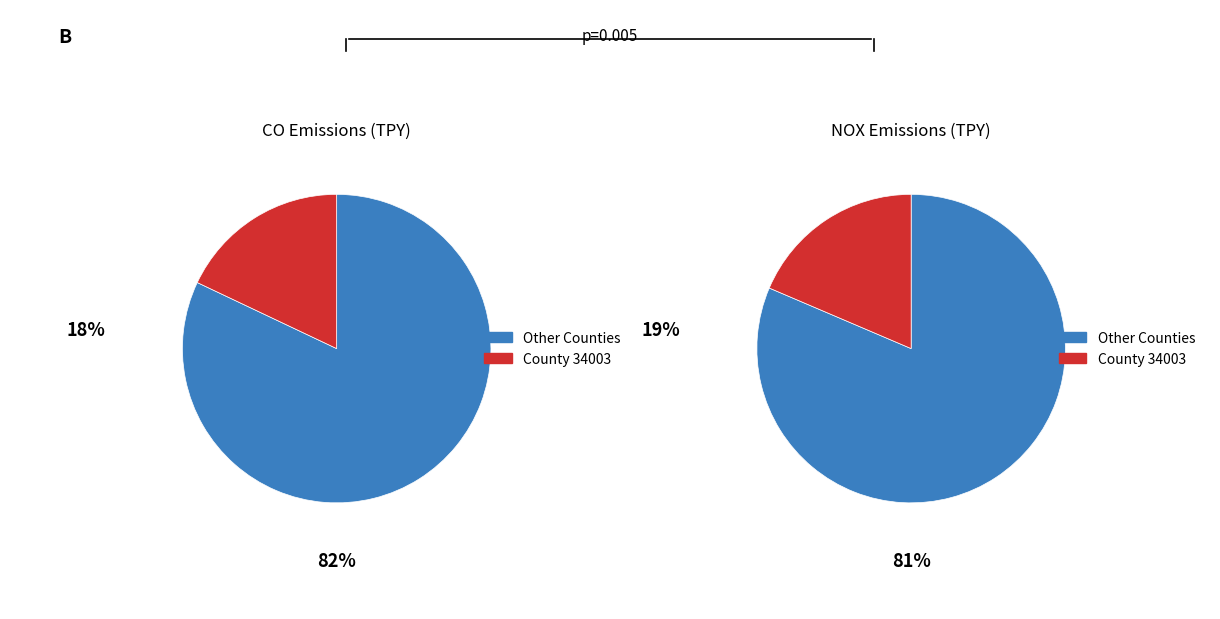

The 34023 slice represents 1% of the pie. True or false?

False